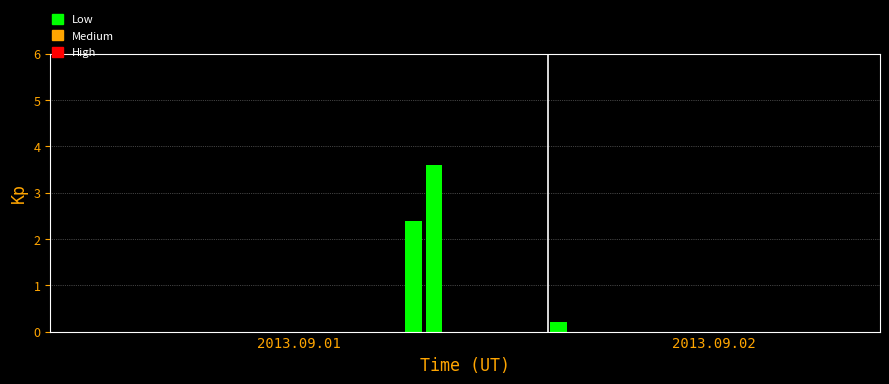

What is the sum of all values?

6.2